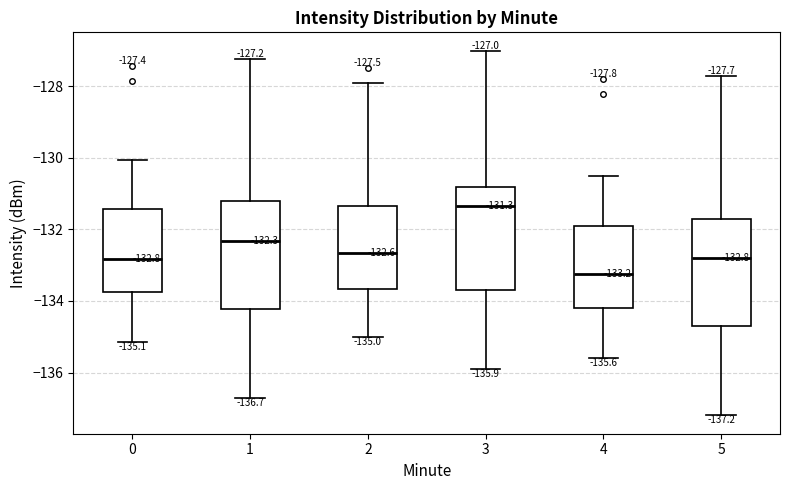

Which box's median line is the lowest?

4